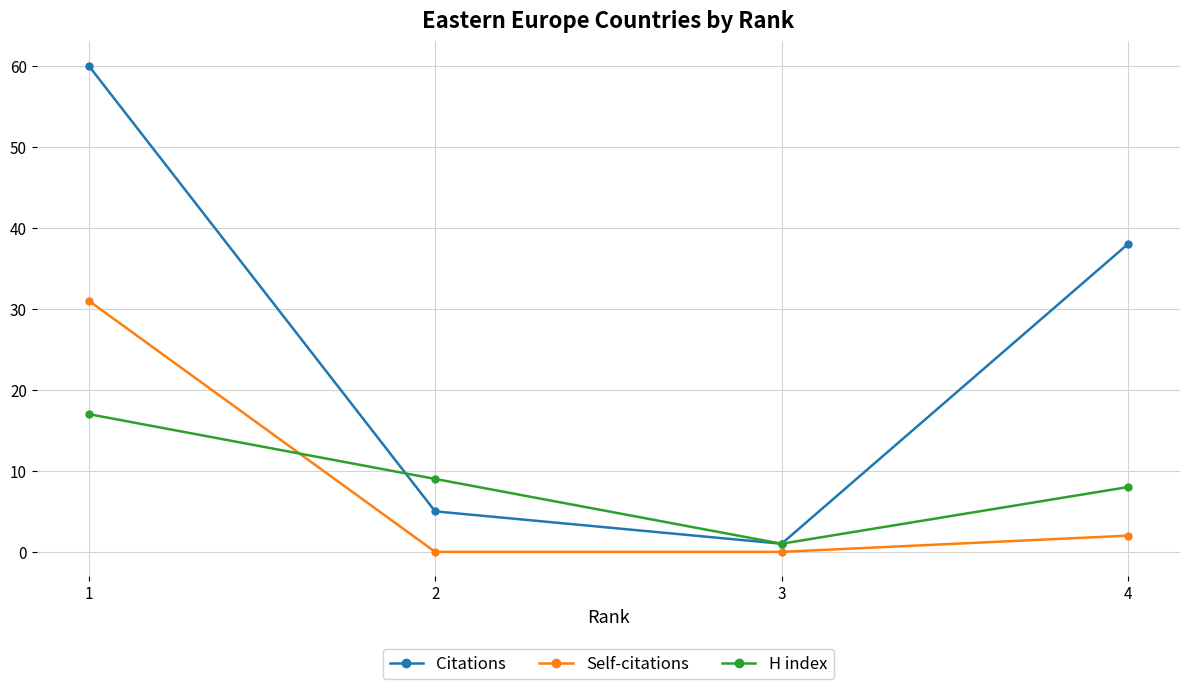

True or false: H index has a value of 8 at 4.

True